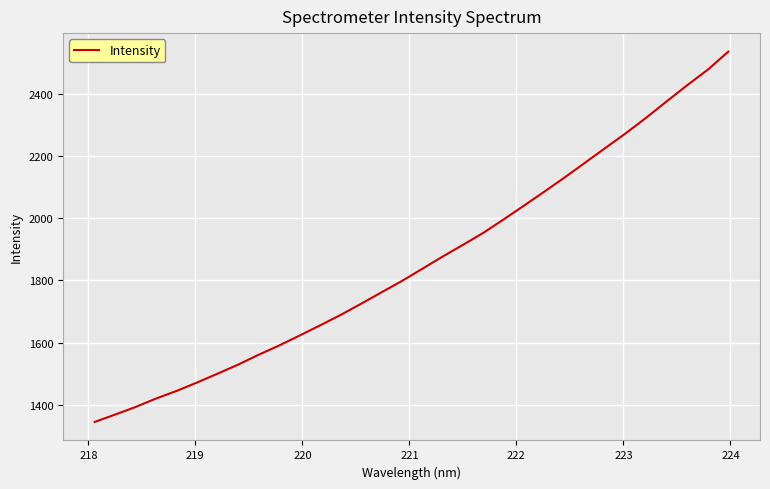

What is the greatest value displayed?

2534.6